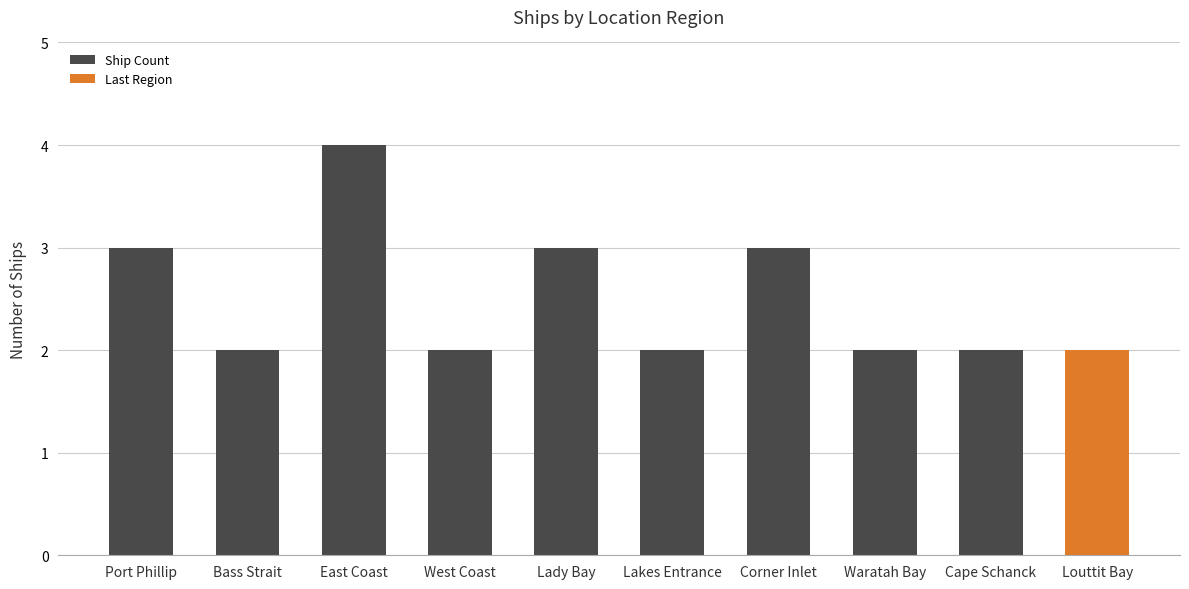

Which label corresponds to the largest value in the chart?

East Coast